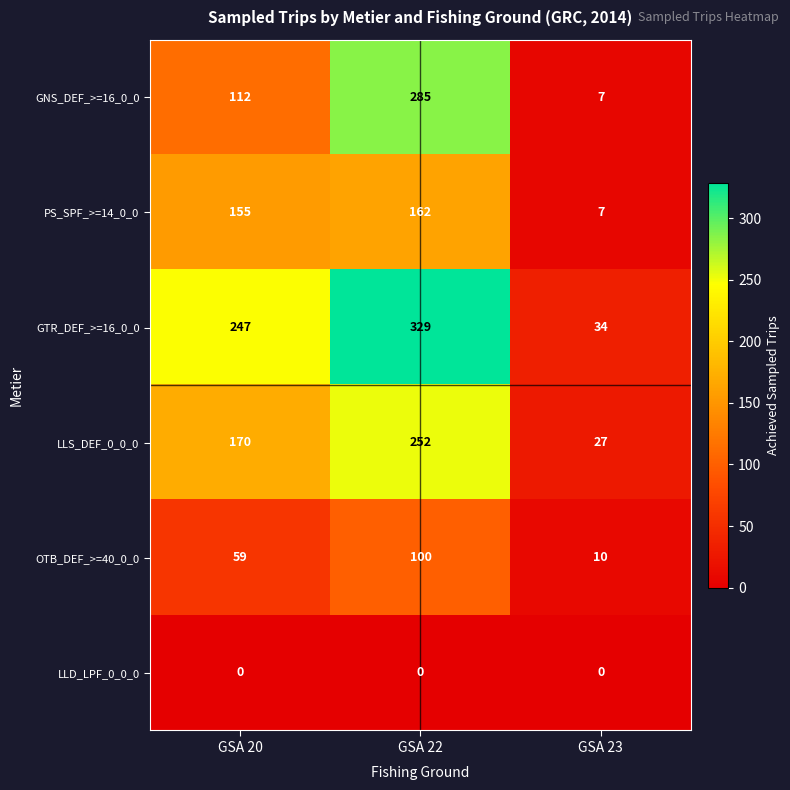

Count the number of data series in this chart.

6